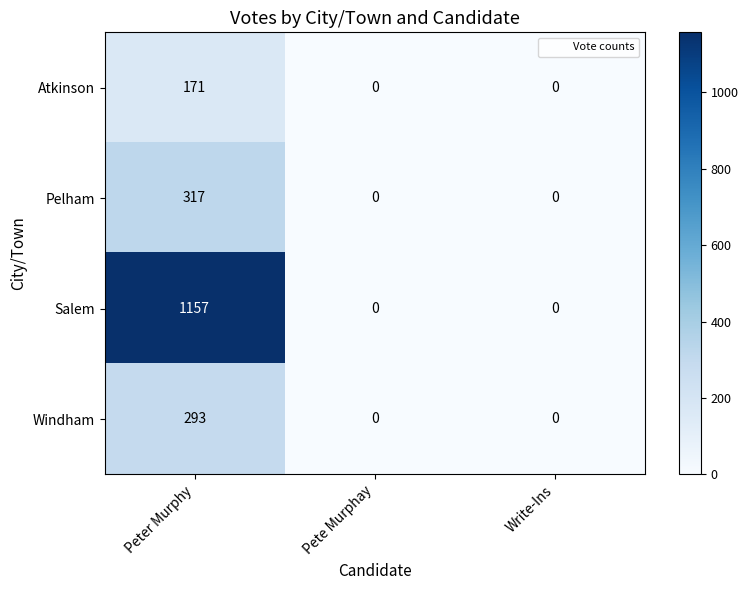

What is the total value across all series at Peter Murphy?

1938